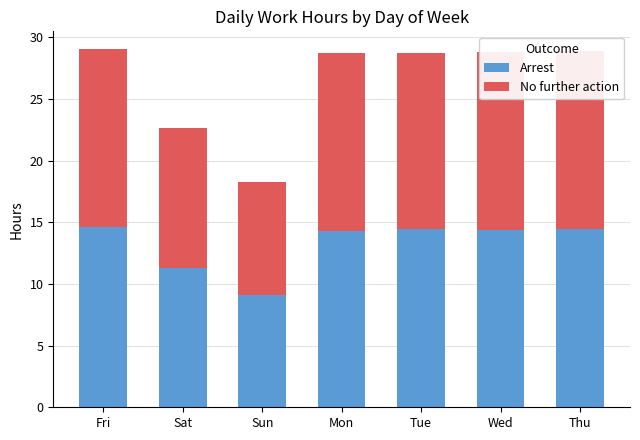

What is the label of the 6th bar from the right?

Sat